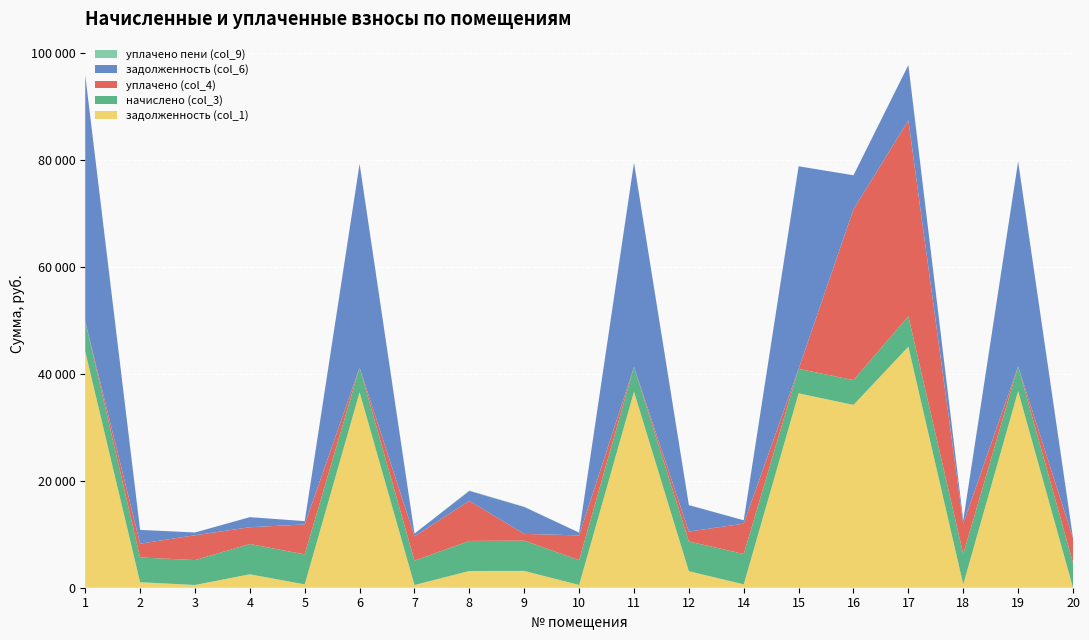

Reading left to right, list all the values displayed in this chart.

задолженность (col_1): 44151.0	1029.2	516.1	2512.2	622.2	36527.4	505.8	3129.2	3145.0	514.6	36631.6	3089.2	630.2	36318.2	34158.4	45044.8	630.2	36736.6	19.4
начислено (col_3): 5632.8	4631.4	4644.5	5652.5	5599.8	4605.0	4552.3	5612.9	5659.1	4631.4	4618.2	5553.7	5672.2	4578.7	4631.4	5678.8	5672.2	4631.4	4631.4
уплачено (col_4): 0.0	2573.0	4644.5	3137.8	5599.8	0.0	4552.3	7483.9	1257.6	4631.4	0.0	1849.4	5672.2	0.0	31905.2	36596.8	5672.2	0.0	4631.4
задолженность (col_6): 46028.6	2573.0	516.1	1884.2	622.2	38062.4	505.8	1871.0	5031.3	514.6	38171.0	4940.5	630.2	37844.4	6370.0	10340.9	630.2	38280.3	19.4
уплачено пени (col_9): 0.0	0.0	0.0	0.0	0.0	0.0	0.0	62.9	39.3	0.0	0.0	12.9	0.0	0.0	0.0	0.0	0.0	0.0	0.0